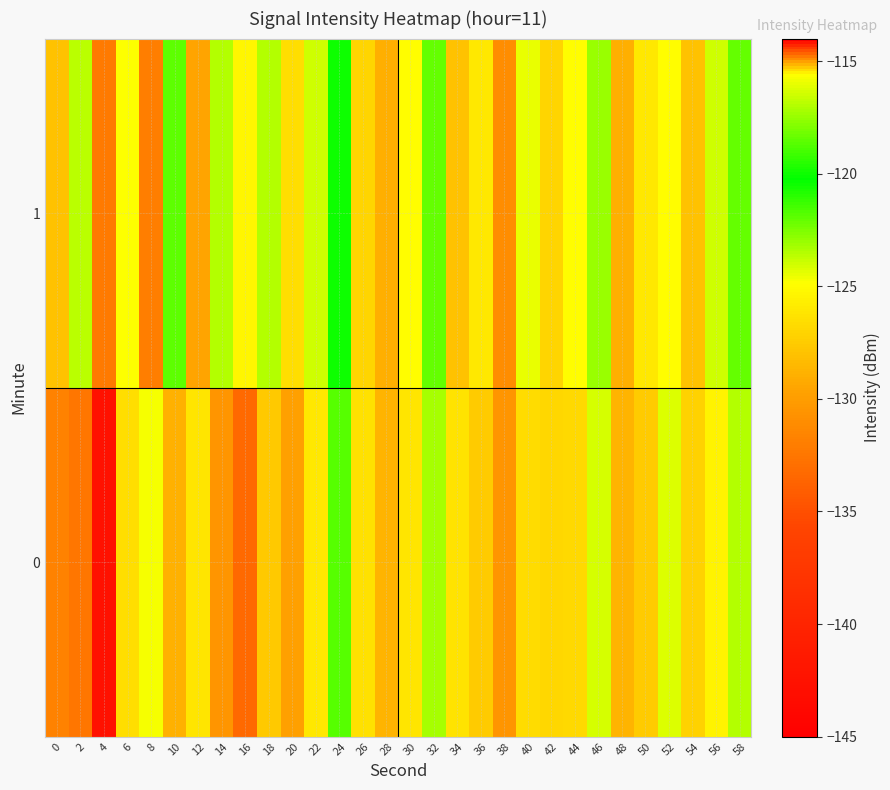

At which category is the sum across all series the highest?

40